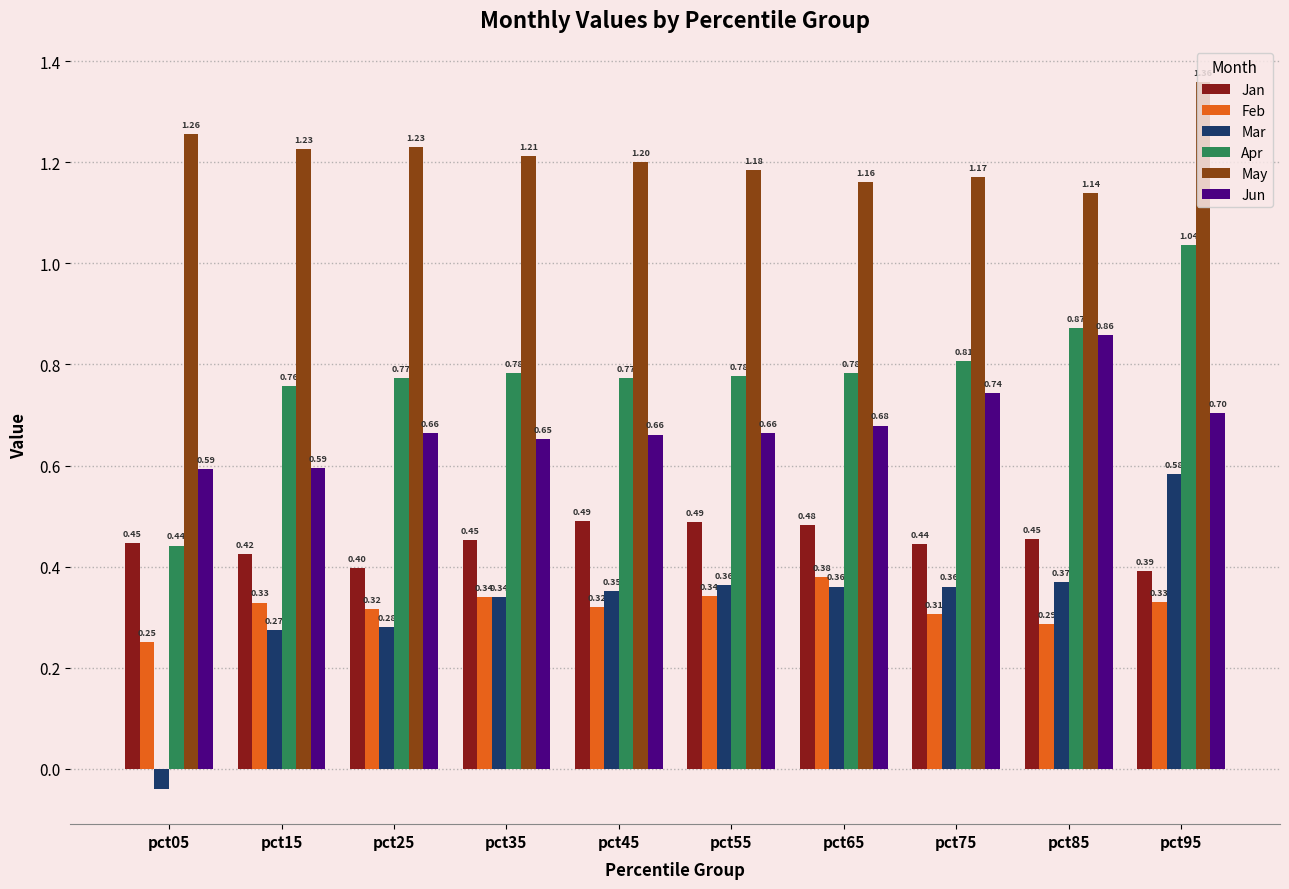

Which label corresponds to the largest value in the chart?

pct95